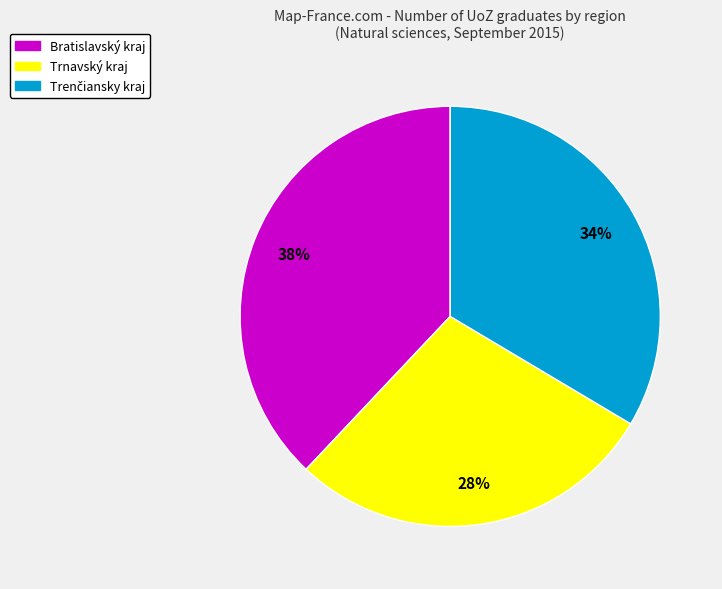

Is there a majority slice in this chart?

No